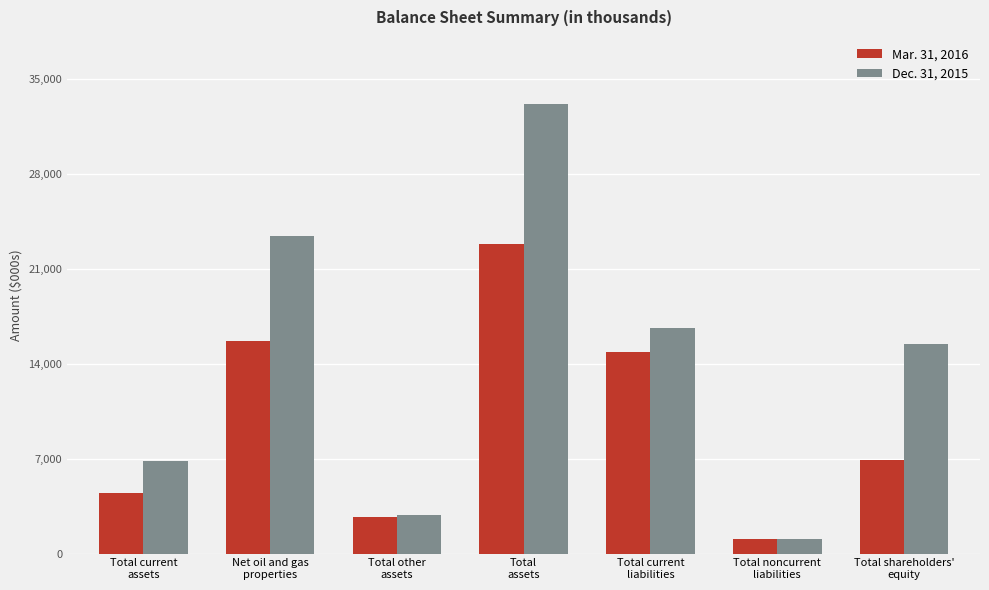

What is the label of the 5th bar from the left?

Total current
liabilities